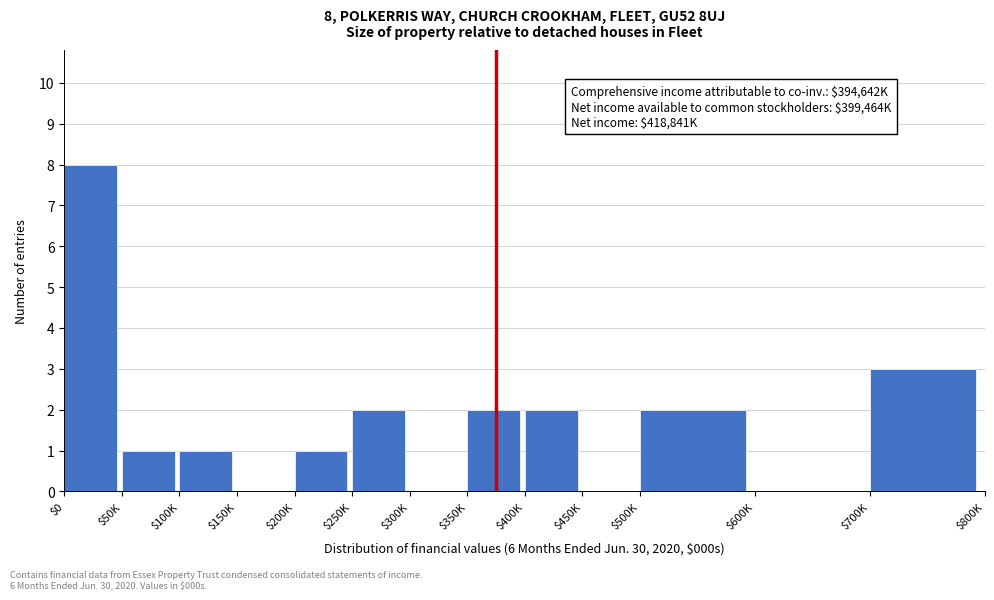

What is the maximum value shown in the chart?

8